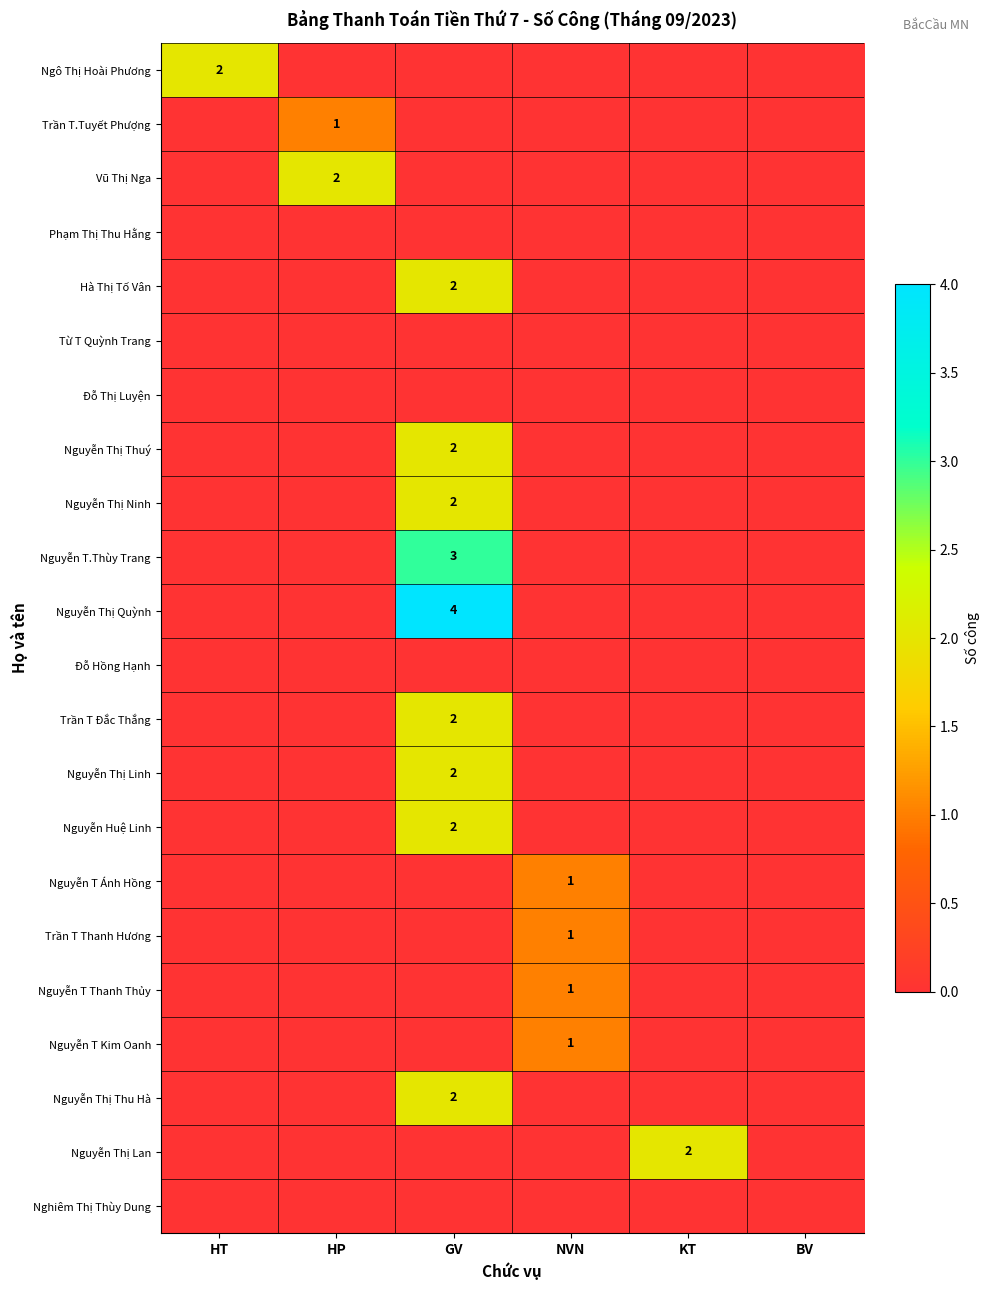

Count the Nguyễn T Ánh Hồng values in the range 0 to 1.

6